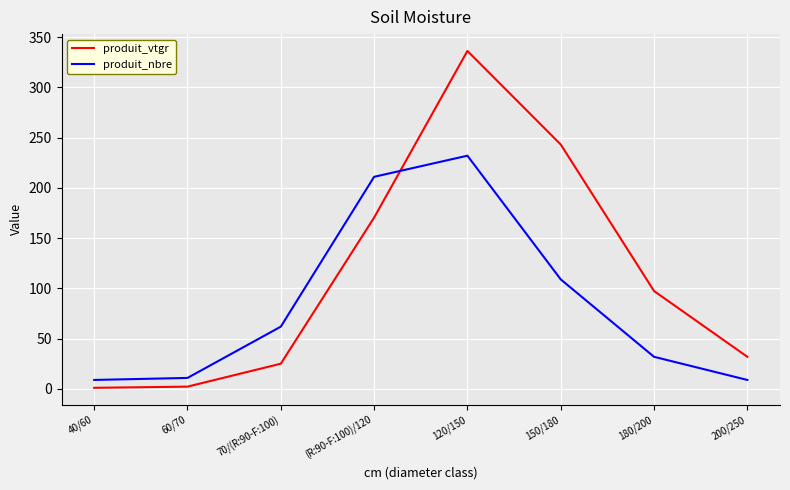

What is the spread (max minus min) of values at 200/250?

23.0